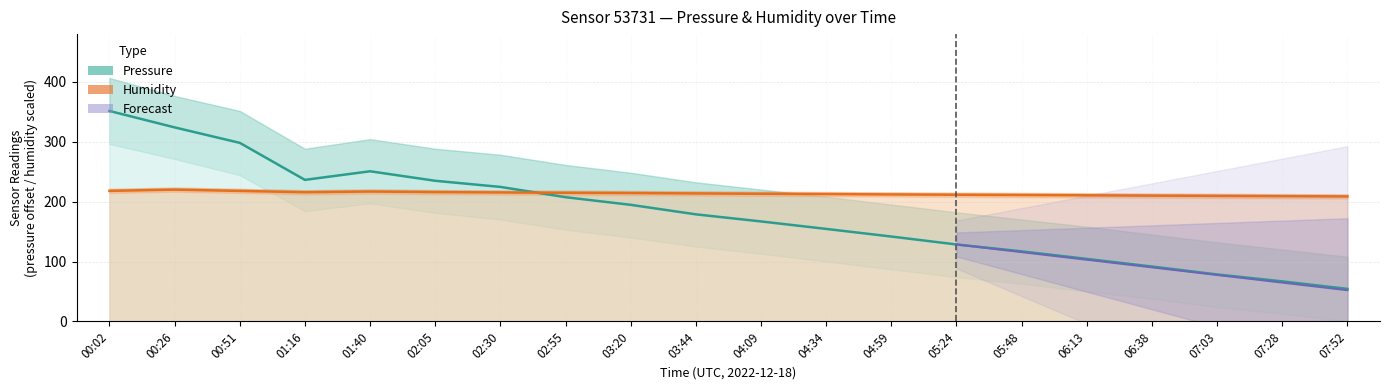

What is the total value across all series at 07:03?

287.8